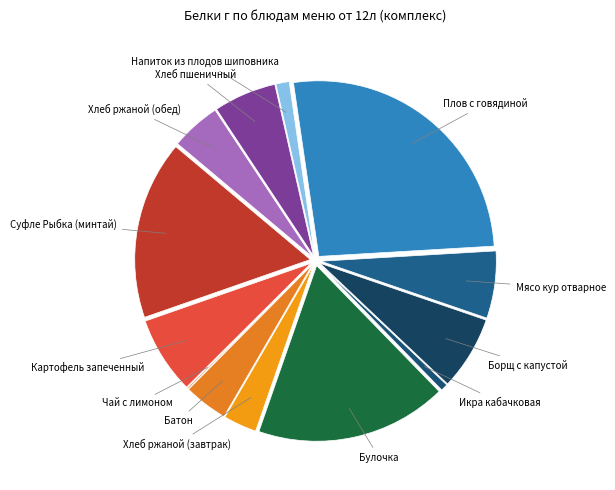

True or false: Суфле Рыбка (минтай) accounts for 16% of the total.

True